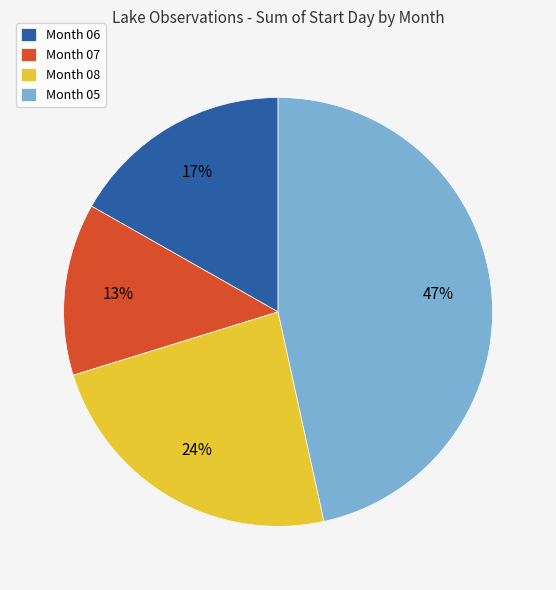

Rank the categories by value from highest to lowest.

Month 05, Month 08, Month 06, Month 07